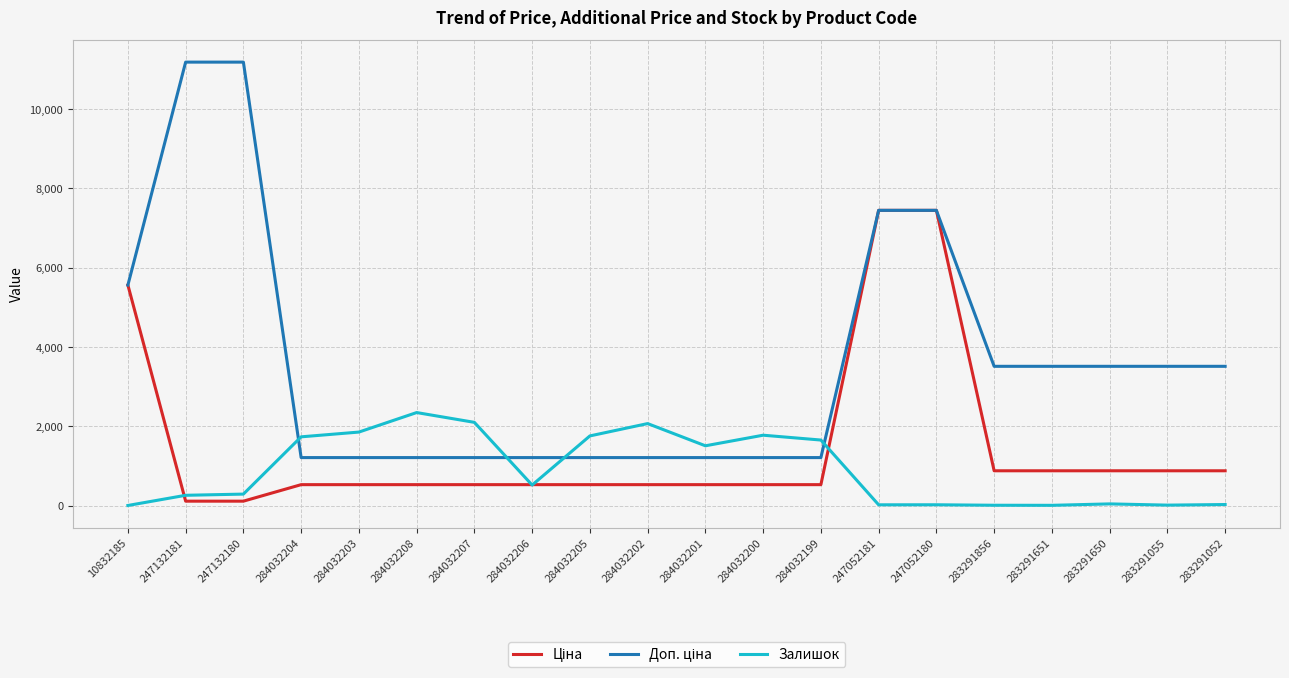

What is the maximum value for Залишок?

2346.0